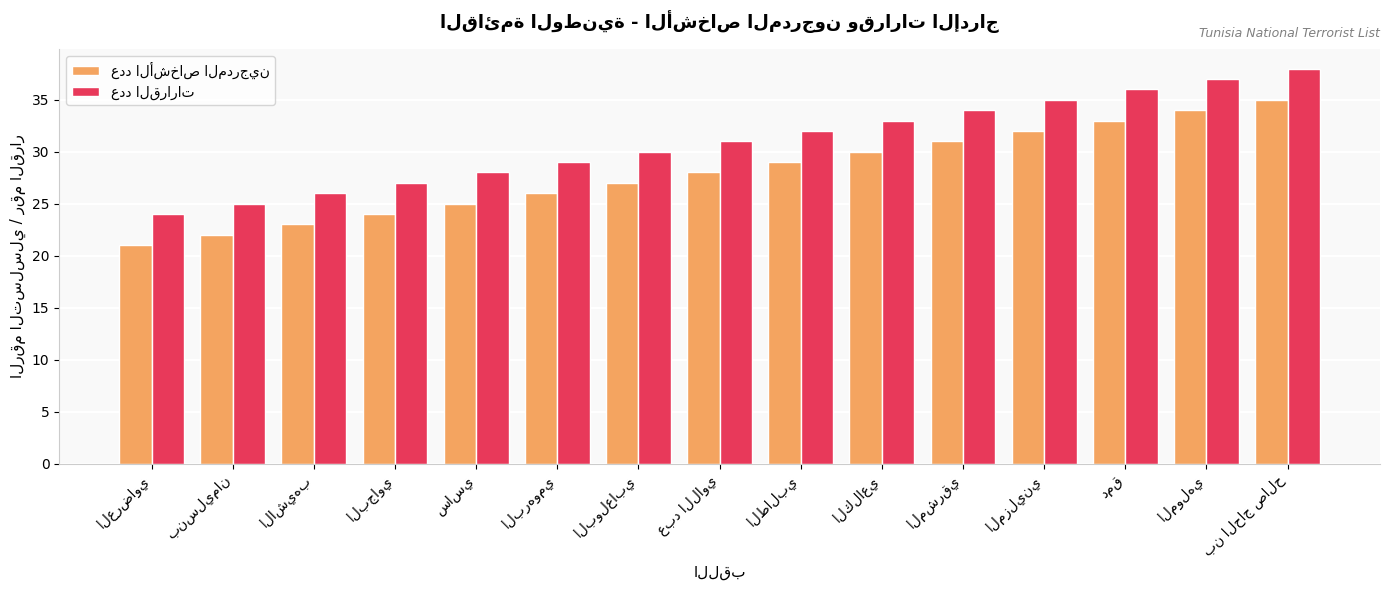

What is the total value across all series at المولهي?

71